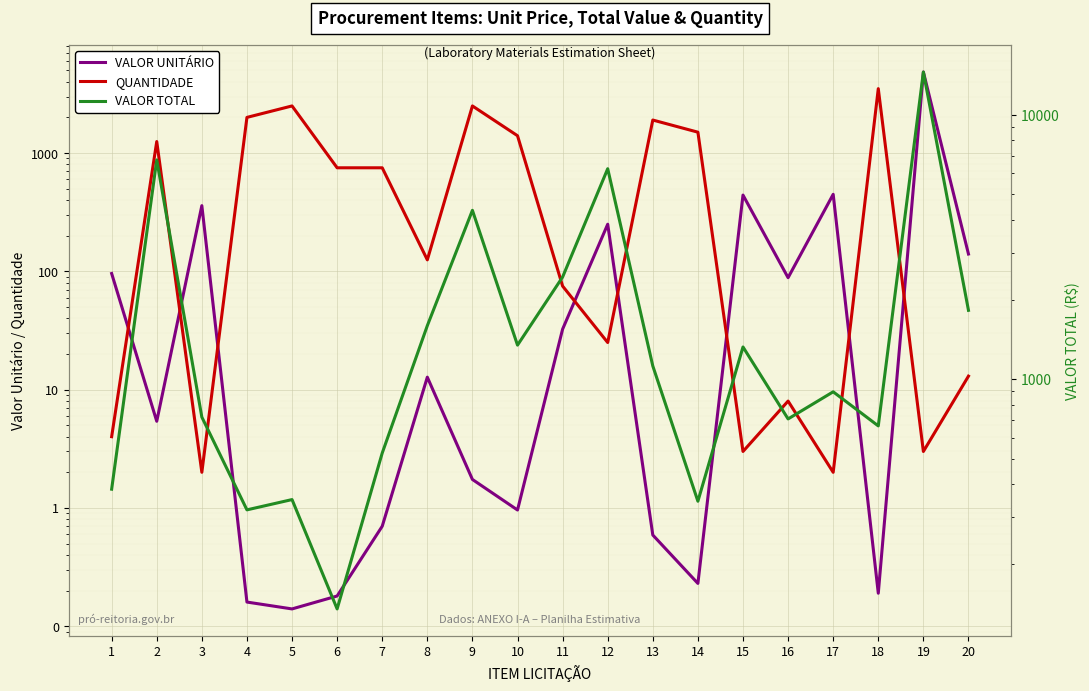

What is the maximum value for VALOR TOTAL?

14514.8